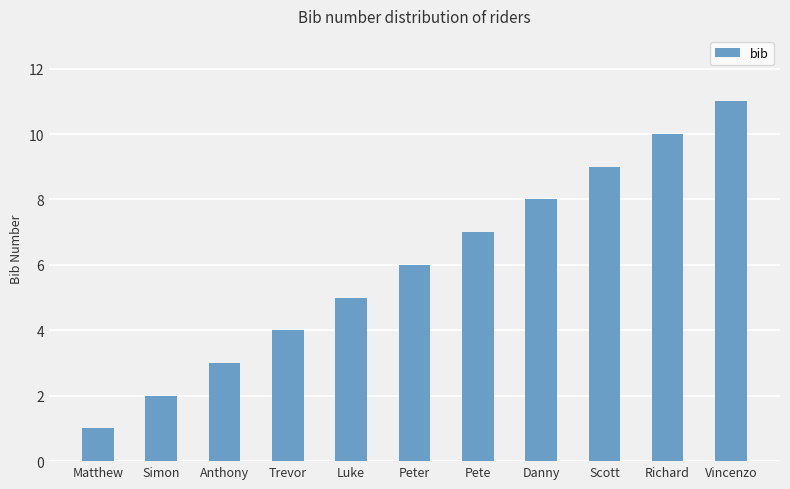

How many values are below 6?

5